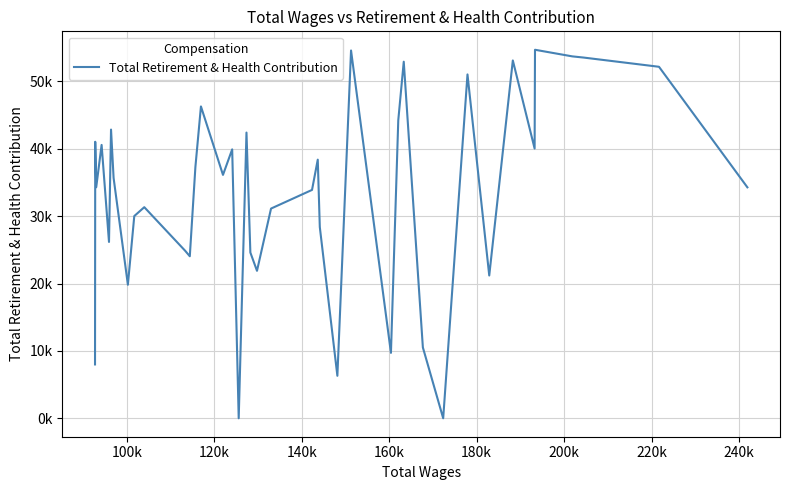

Does the chart display data point markers on the line(s)?

No